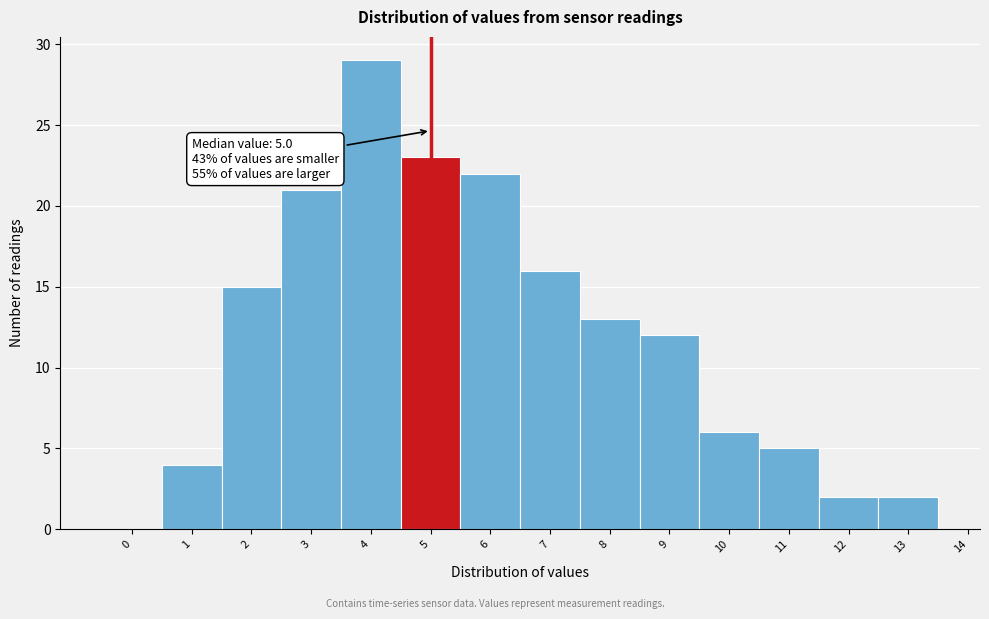

Reading left to right, what are all the values shown in this chart?

0=0	1=4	2=15	3=21	4=29	5=23	6=22	7=16	8=13	9=12	10=6	11=5	12=2	13=2